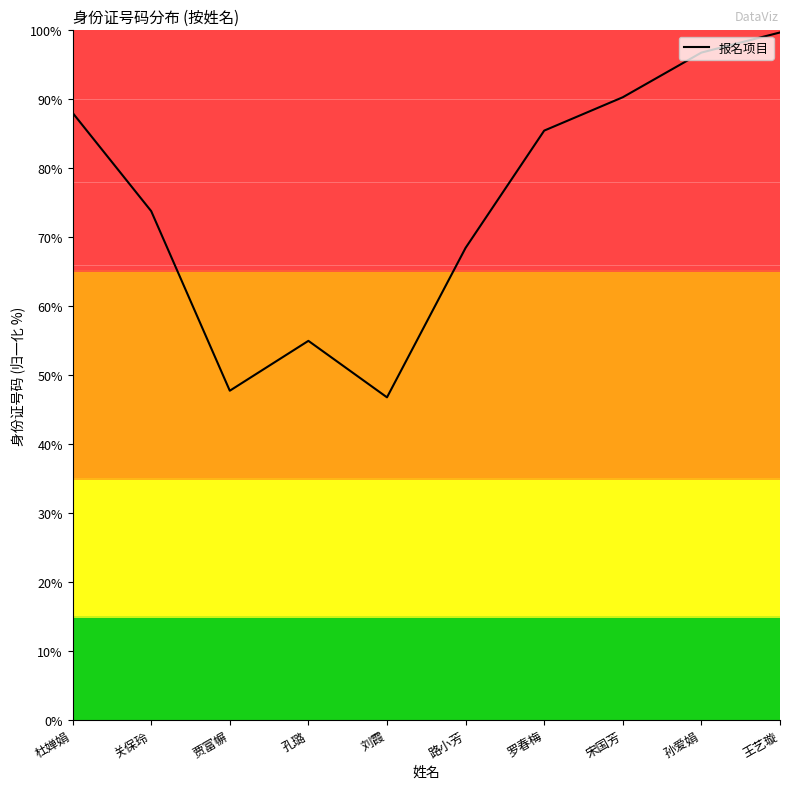

The chart shows a value of 96.8 at 孙爱娟. True or false?

True